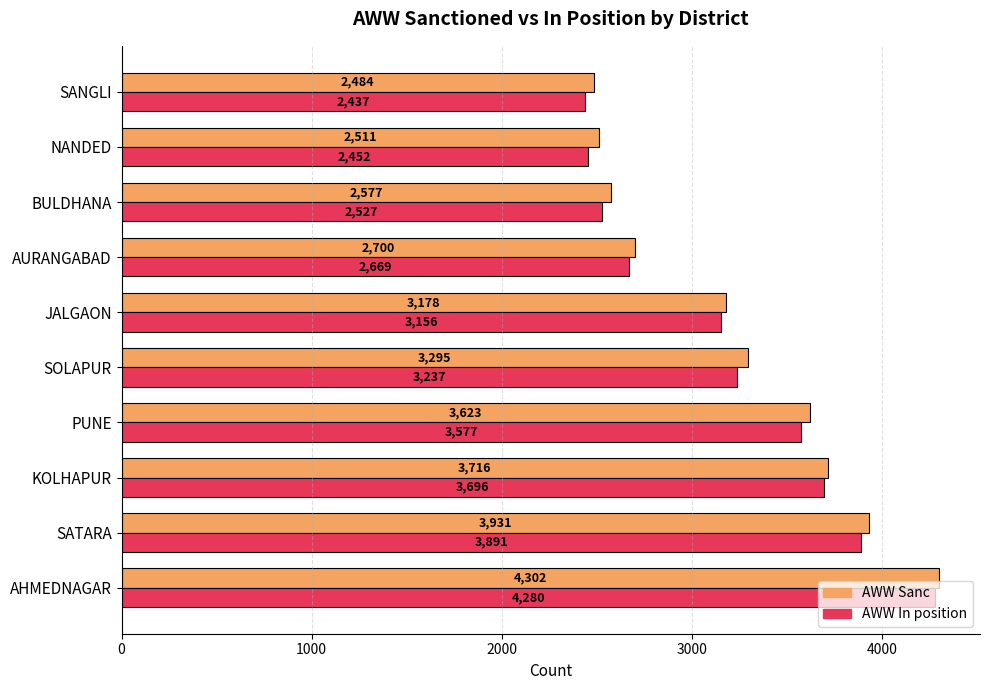

At which category is the sum across all series the highest?

AHMEDNAGAR